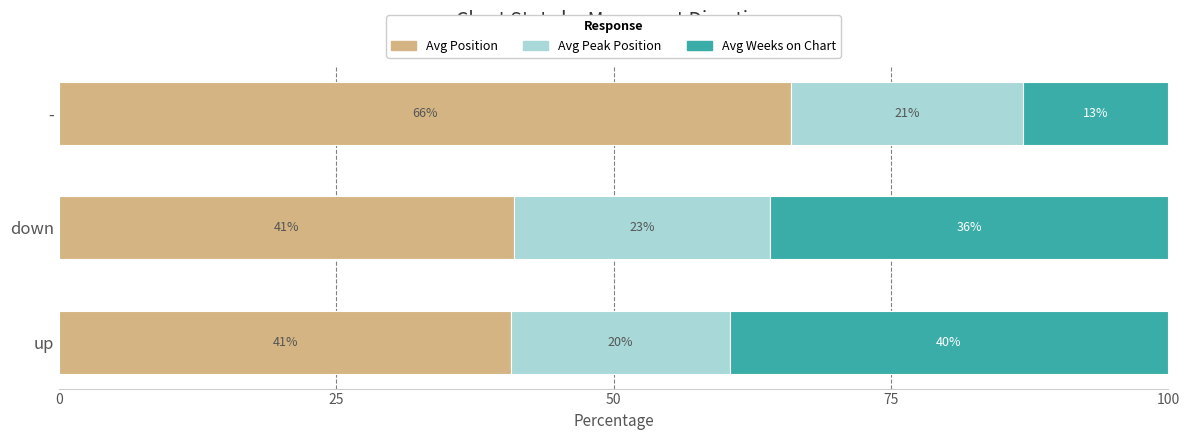

The Avg Position series shows 73.4 at down. True or false?

False